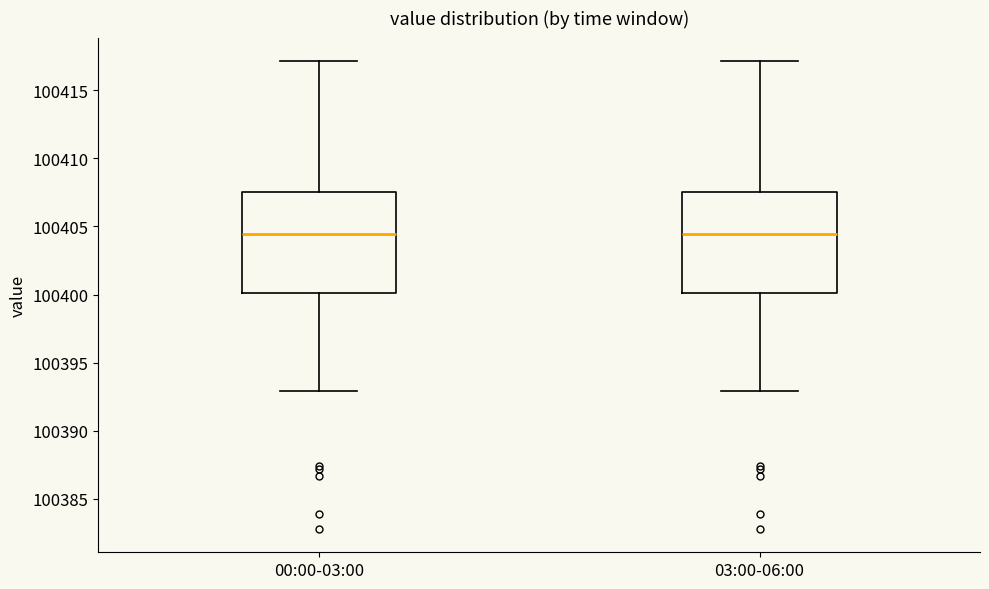

Where does the median line of the box for 03:00-06:00 sit on the y-axis? The values are not printed on the chart, so give them approximately, as read against the axis.

100404.5